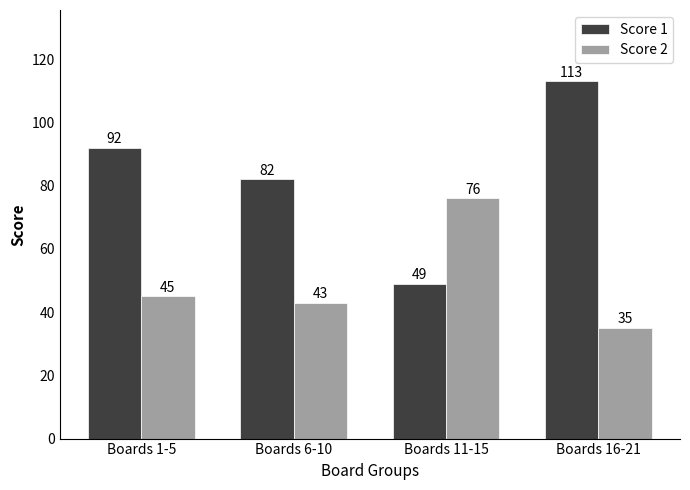

What is the value of the Score 1 bar at the 2nd from the left?

82